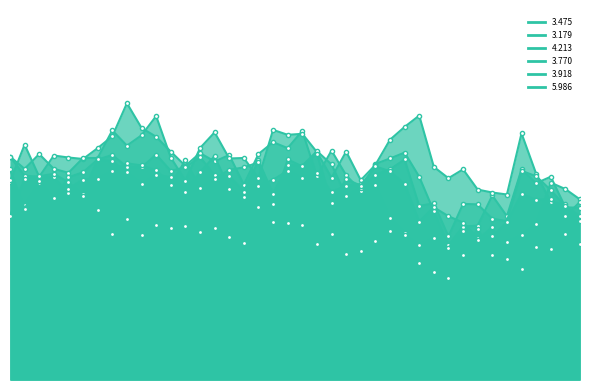

Where is 3.770 nearest to the value 77?

1996/04/12 03:55